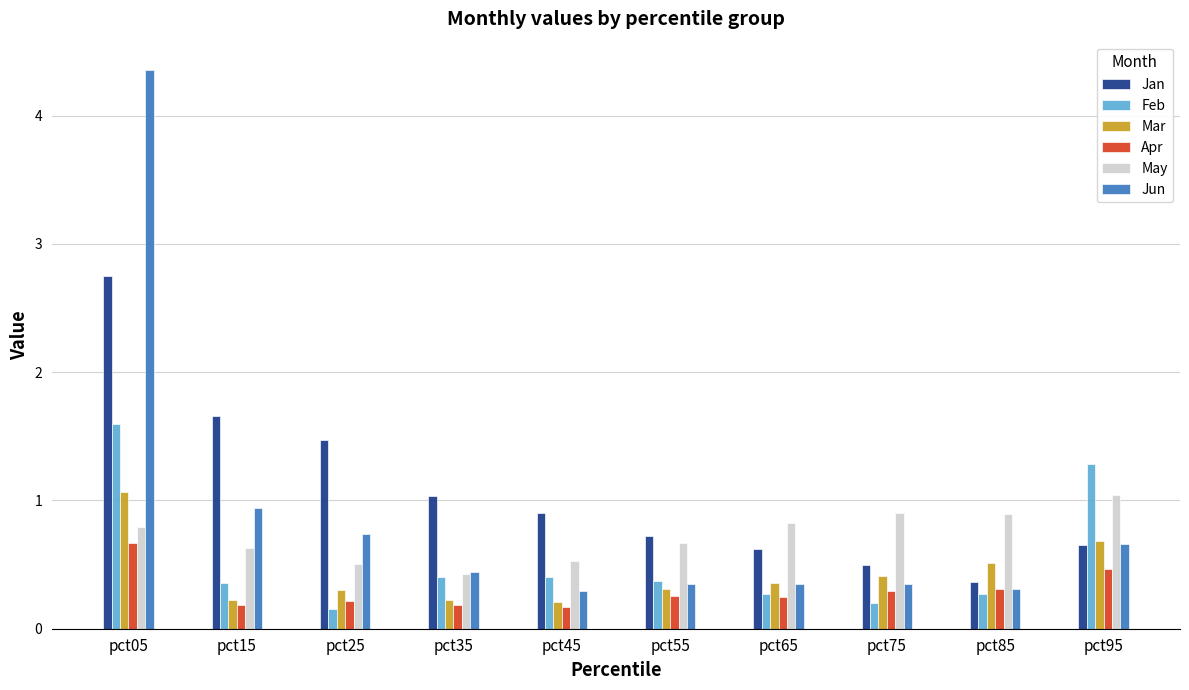

What is the minimum value shown in the chart?

0.2